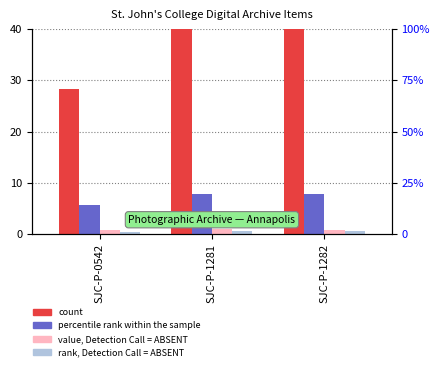

What is the difference between the maximum and second lowest values in the value, Detection Call = ABSENT series?

0.1